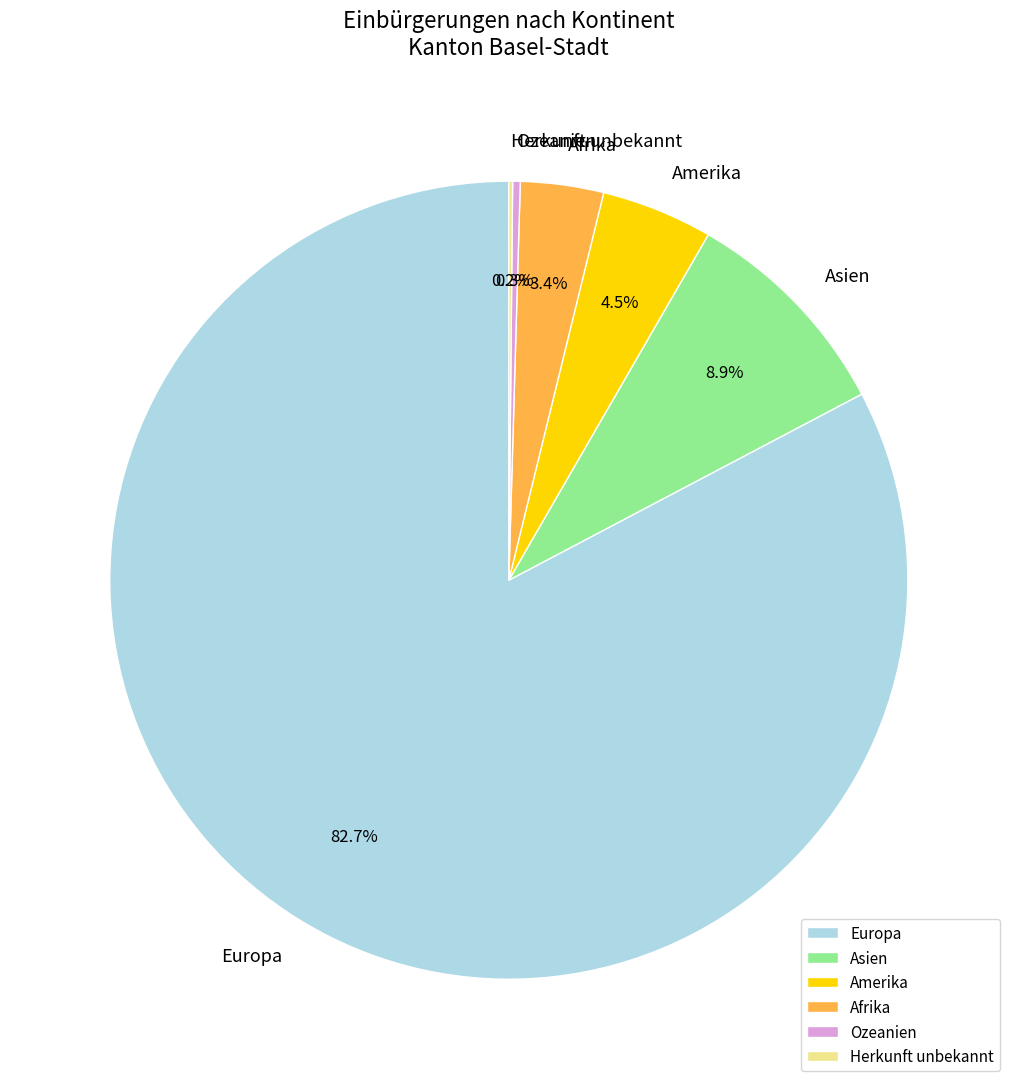

What percentage do Ozeanien and Europa together represent?

83.0%